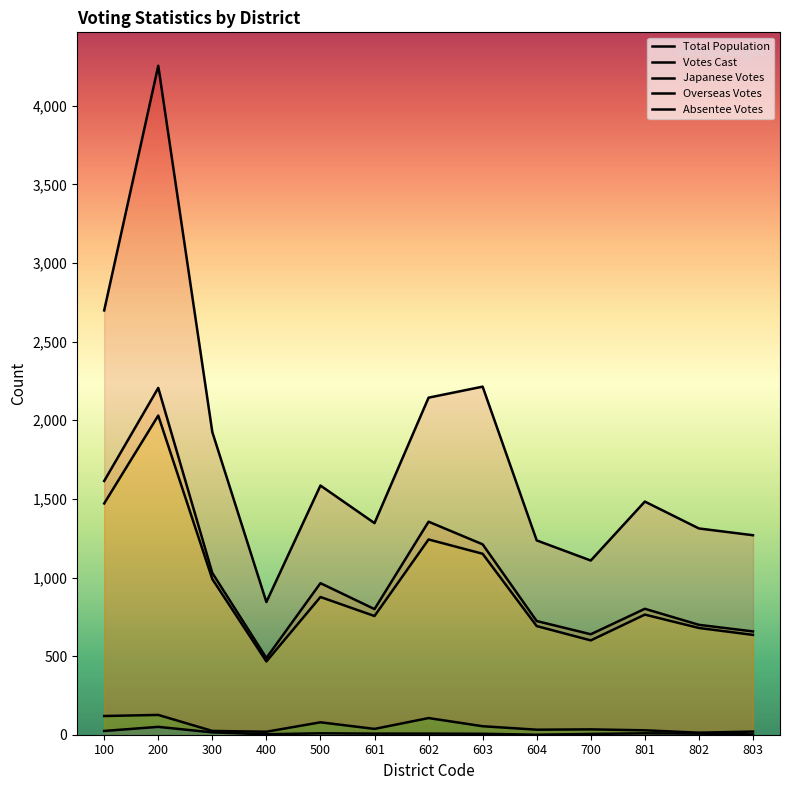

How many lines are shown in the chart?

5